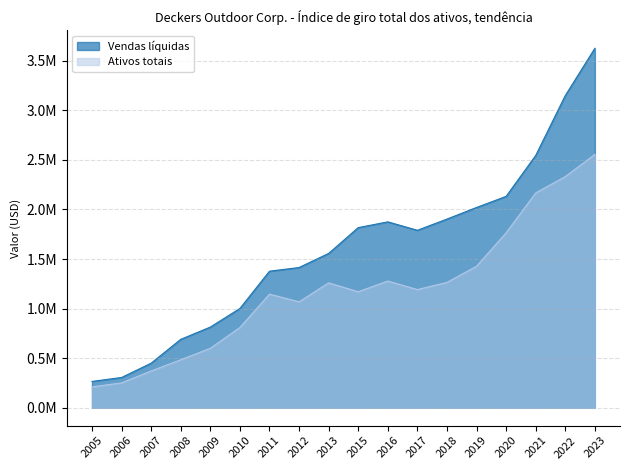

At which category is the sum across all series the highest?

2023